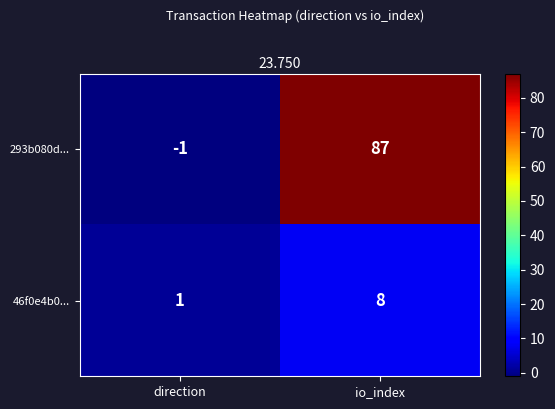

The value of 293b080d... at io_index is 87. True or false?

True